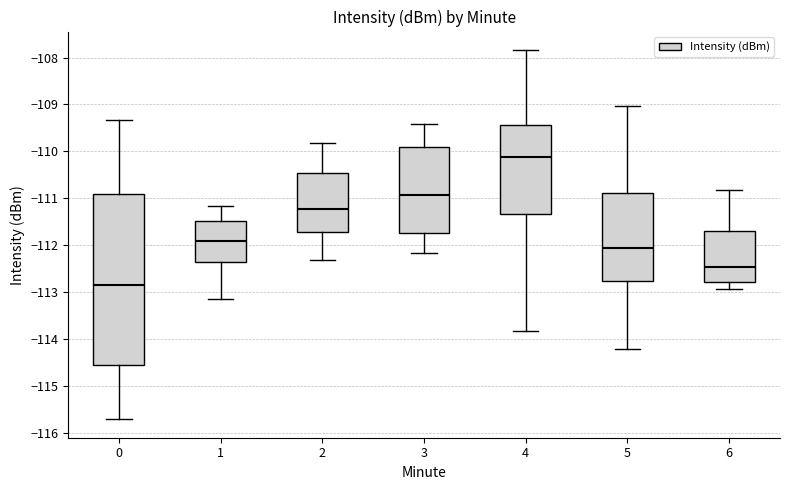

Where does the lower whisker of the box at x = 5 end on the y-axis? The values are not printed on the chart, so give them approximately, as read against the axis.

-114.2